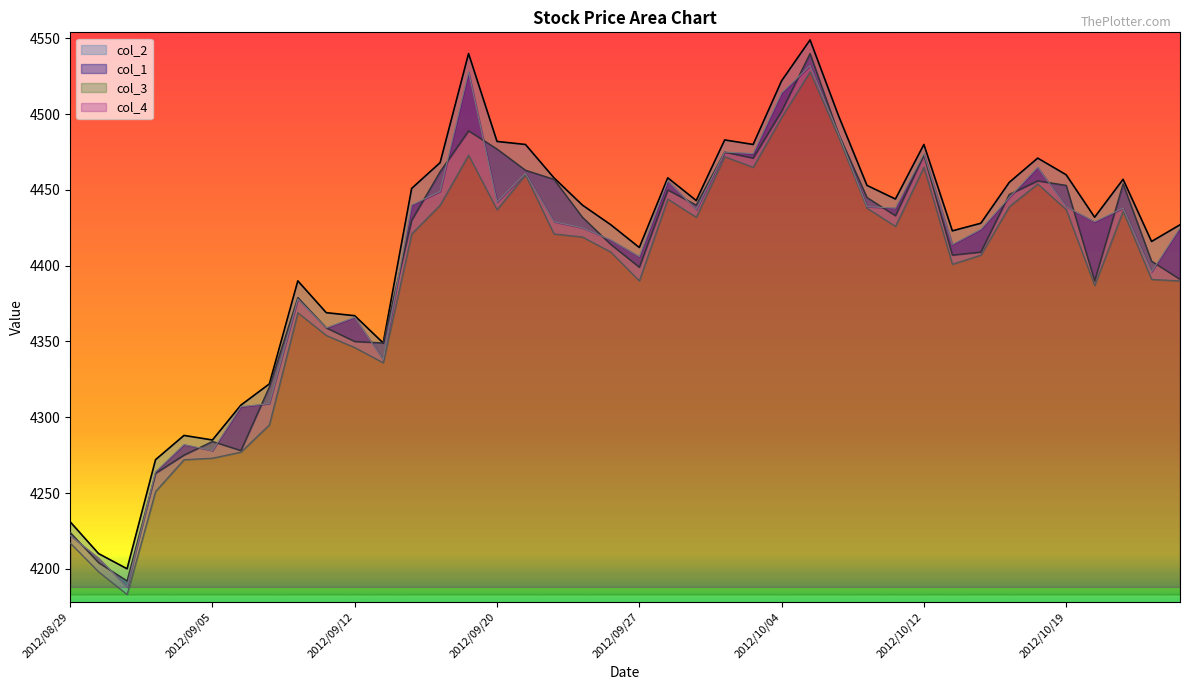

Reading right to left, extract all data points from this chart.

col_1: 4391	4403	4454	4390	4453	4456	4447	4409	4407	4473	4433	4445	4487	4540	4502	4471	4475	4440	4450	4399	4414	4432	4457	4463	4477	4489	4462	4430	4349	4350	4359	4379	4320	4278	4284	4275	4263	4192	4204	4224
col_4: 4425	4396	4438	4429	4439	4465	4445	4424	4414	4474	4438	4439	4487	4532	4514	4474	4475	4437	4456	4406	4417	4425	4429	4461	4442	4528	4449	4440	4338	4366	4359	4378	4309	4307	4278	4282	4264	4188	4207	4222
col_3: 4390	4391	4436	4387	4437	4454	4439	4407	4401	4465	4426	4438	4485	4528	4498	4465	4472	4432	4444	4390	4409	4419	4421	4460	4437	4473	4440	4421	4336	4346	4354	4369	4295	4277	4273	4272	4251	4183	4198	4217
col_2: 4427	4416	4457	4432	4460	4471	4455	4428	4423	4480	4444	4453	4499	4549	4522	4480	4483	4443	4458	4412	4427	4440	4458	4480	4482	4540	4468	4451	4349	4367	4369	4390	4322	4308	4285	4288	4272	4200	4210	4231